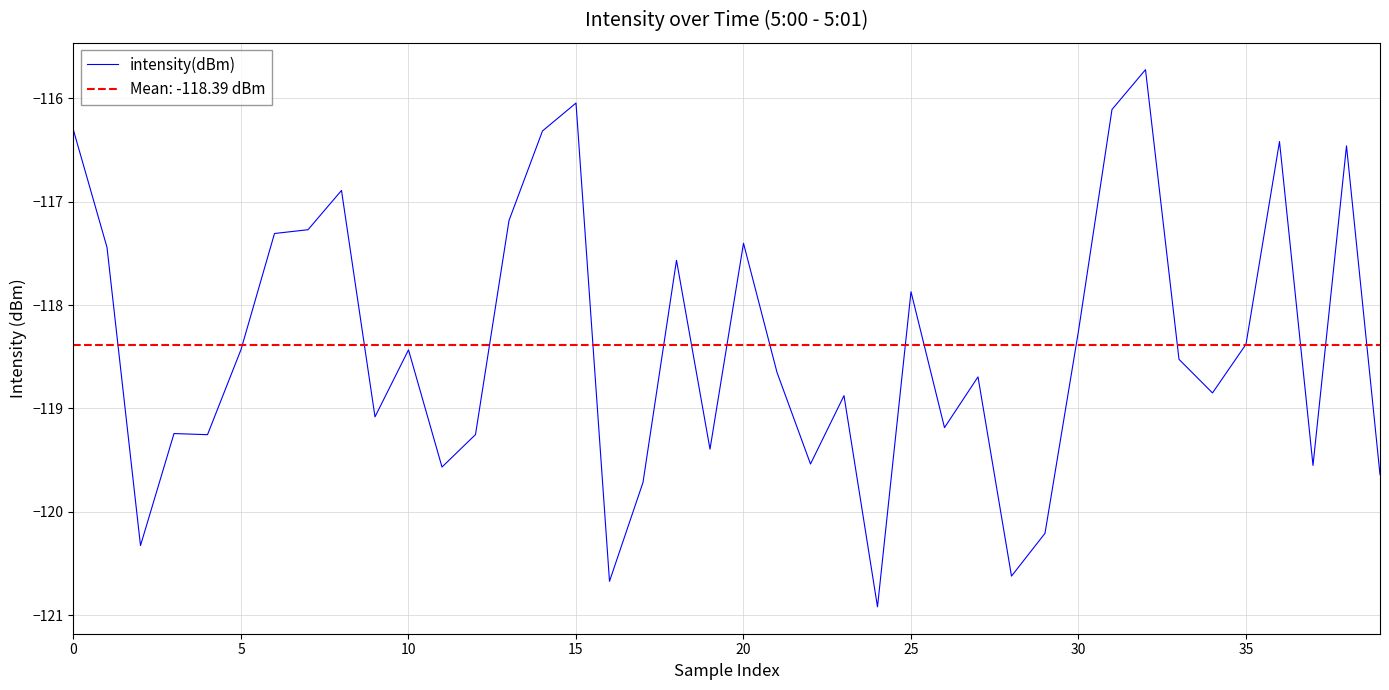

How many categories are shown in the chart?

40